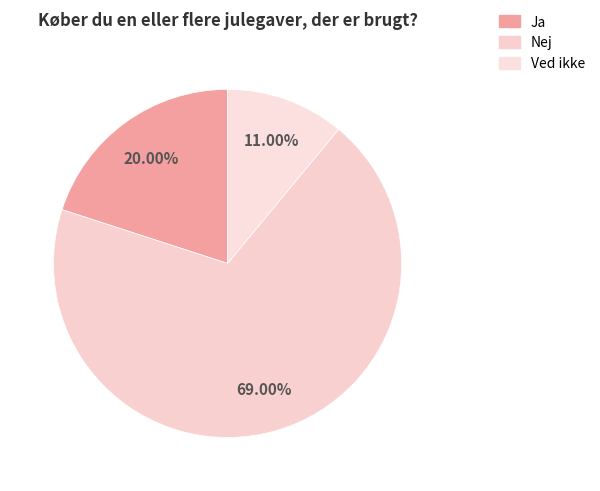

Which category has the biggest portion of the pie?

Nej